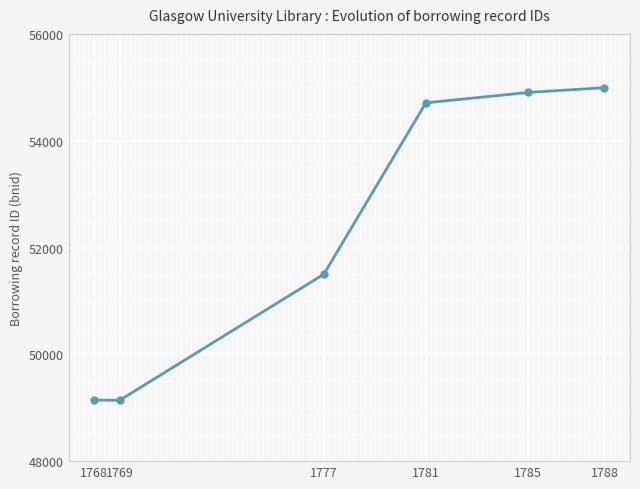

What is the ratio of the value at 1781 to the value at 1768?

1.1